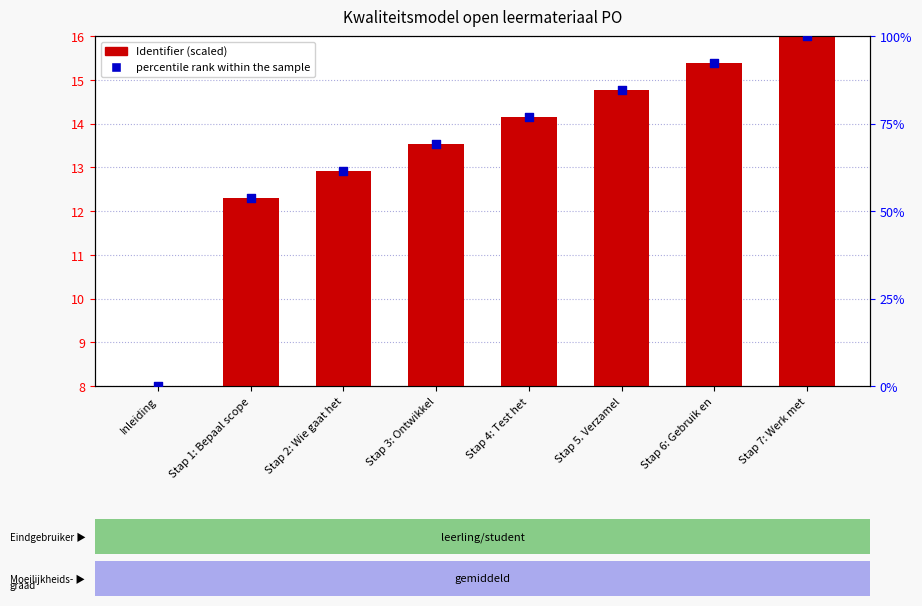

What are all the series names shown in the legend?

Identifier (scaled), percentile rank within the sample